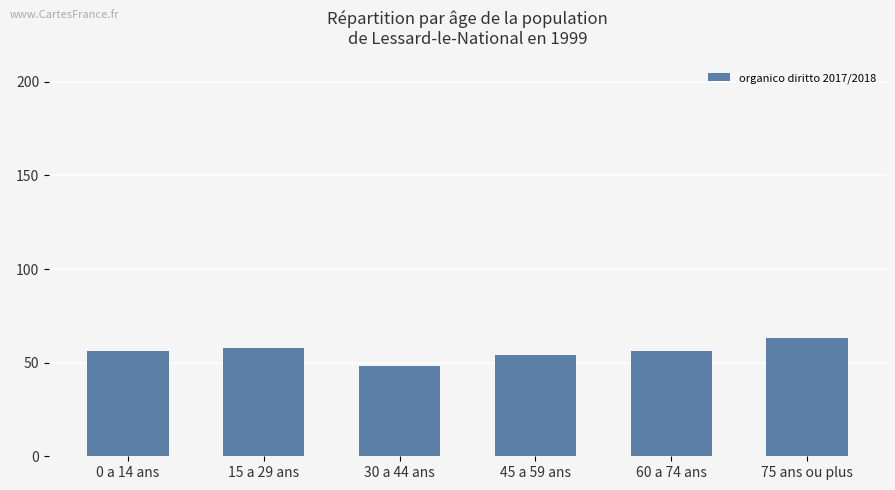

What is the average value?

56